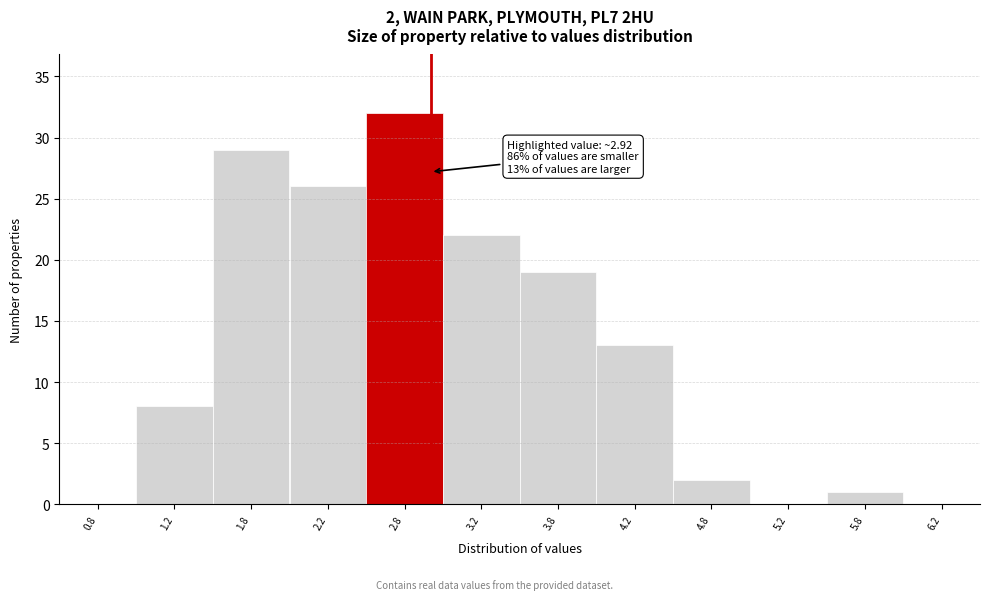

Over which range of the x-axis is the bar tallest?

2.5 to 3.0